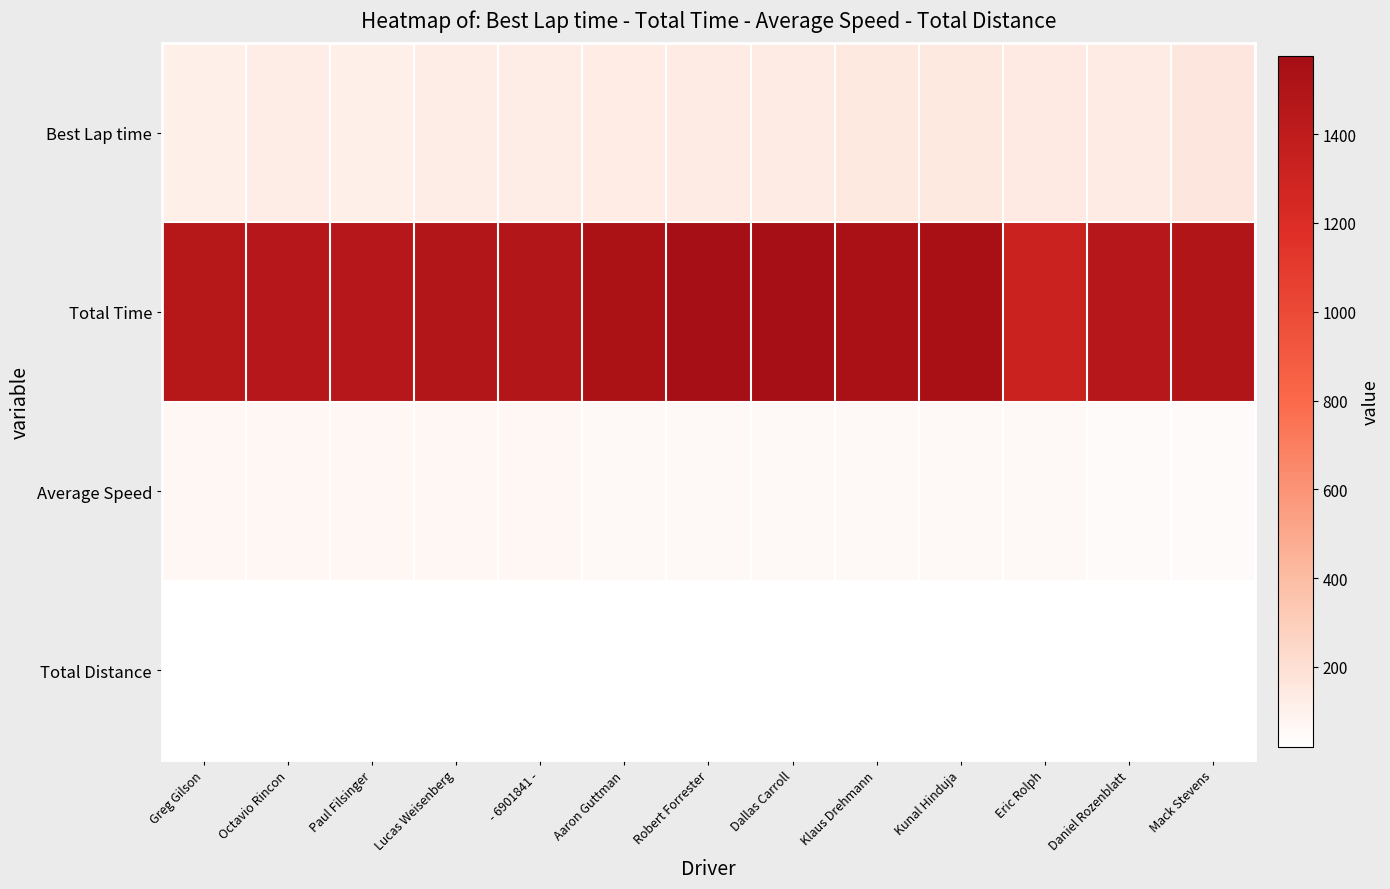

What is the total value across all series at Paul Filsinger?

1666.3